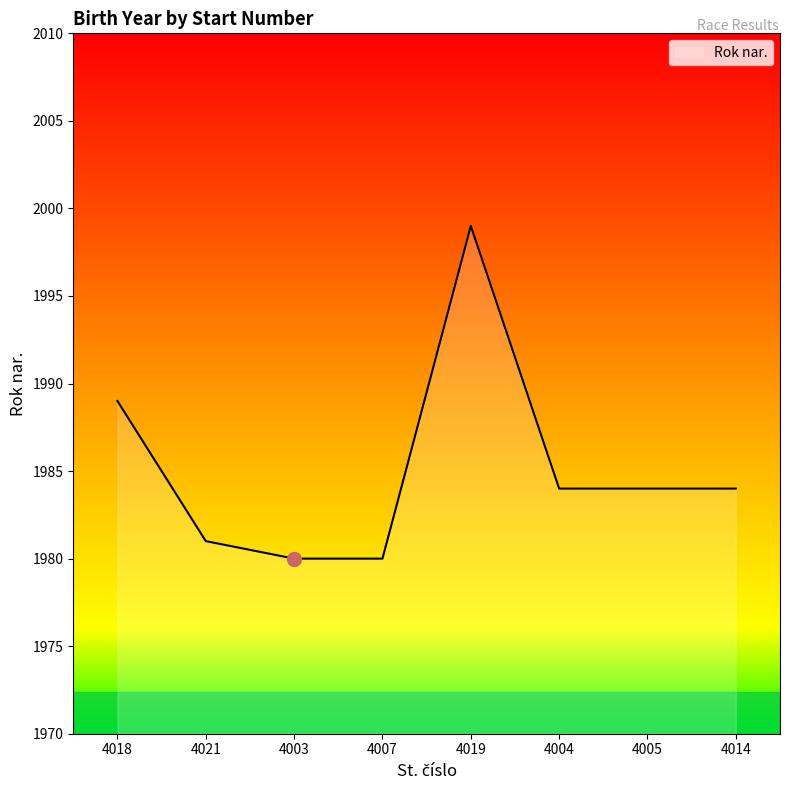

What position from the left is 4014?

8